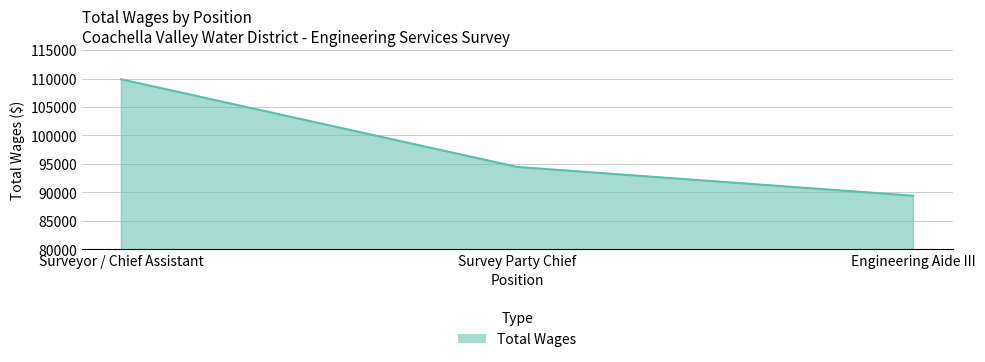

The chart shows a value of 89407 at Engineering Aide III. True or false?

True